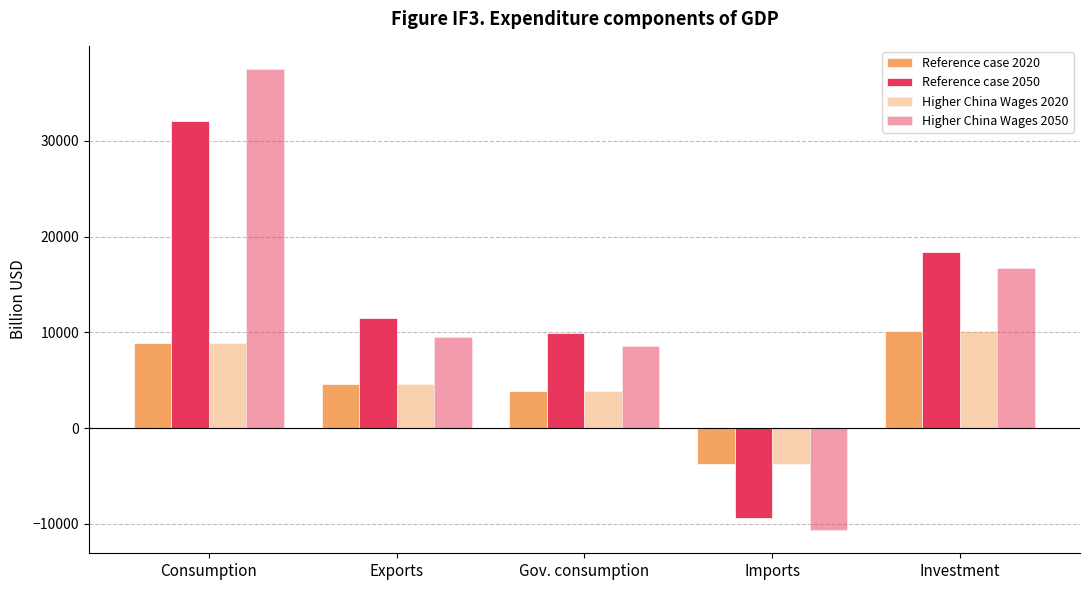

Where does the Reference case 2050 series first go above 11540?

Consumption